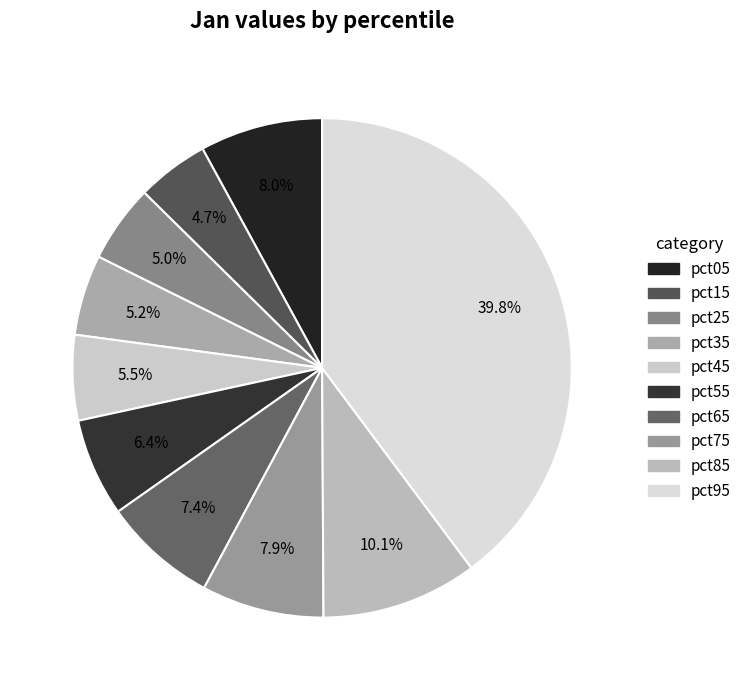

What percentage is the pct45 slice, to the nearest percent?

6%